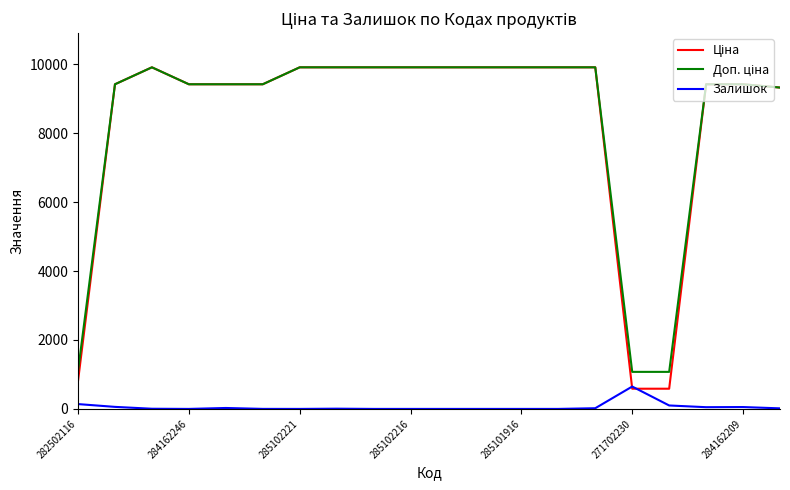

How many lines are shown in the chart?

3